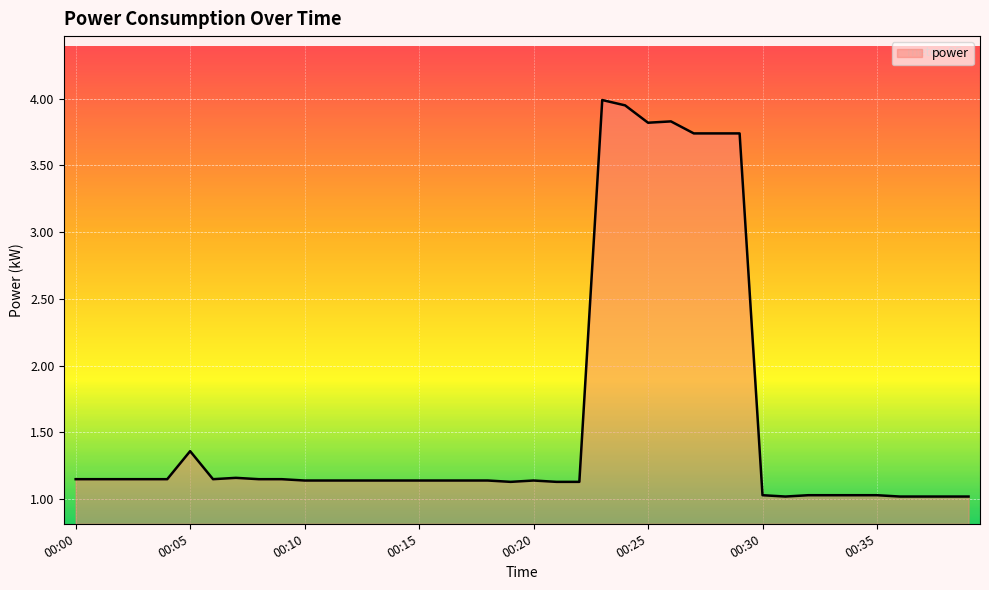

What is the minimum value shown in the chart?

1.0